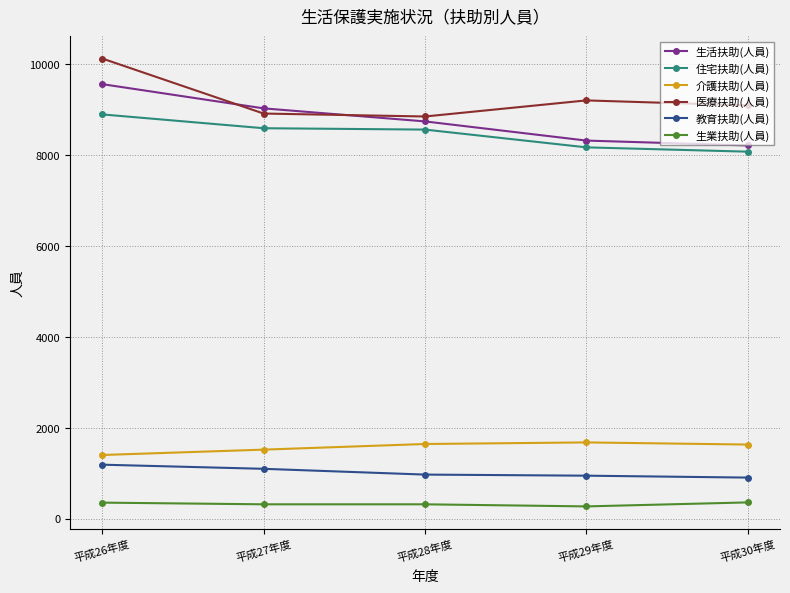

True or false: 生活扶助(人員) and 住宅扶助(人員) intersect in this chart.

False